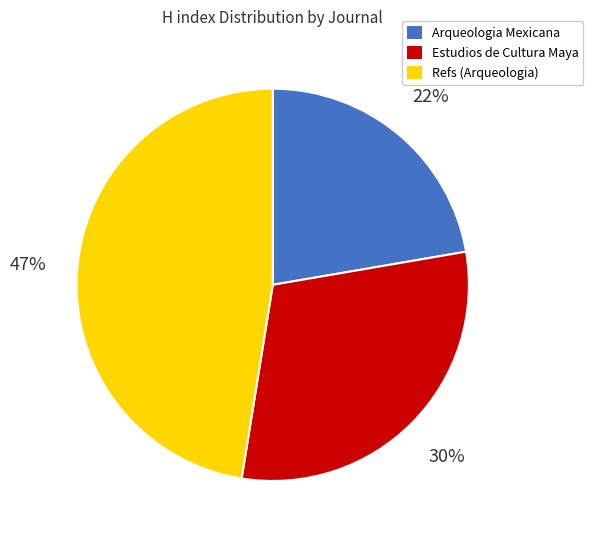

How many segments does this pie chart have?

3